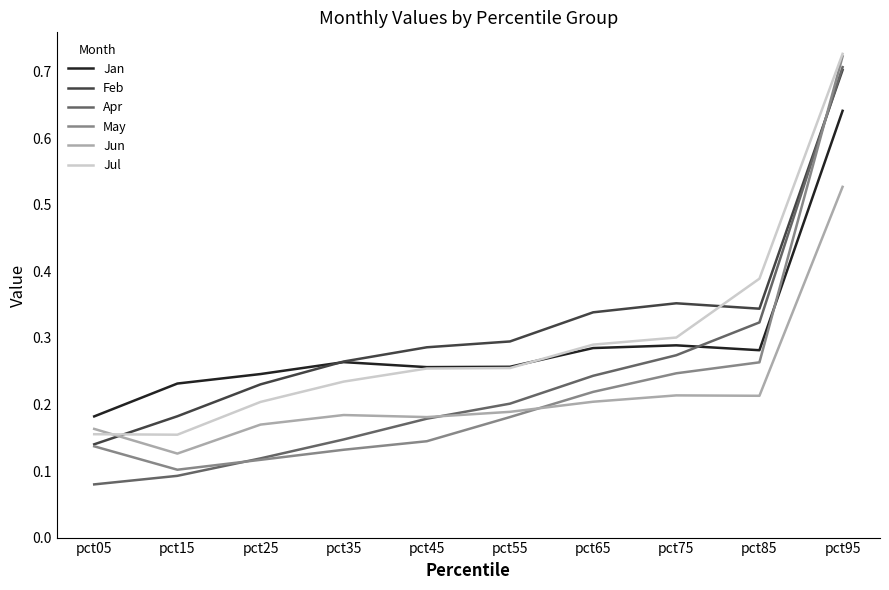

Which category has the highest value in the Jan series?

pct95